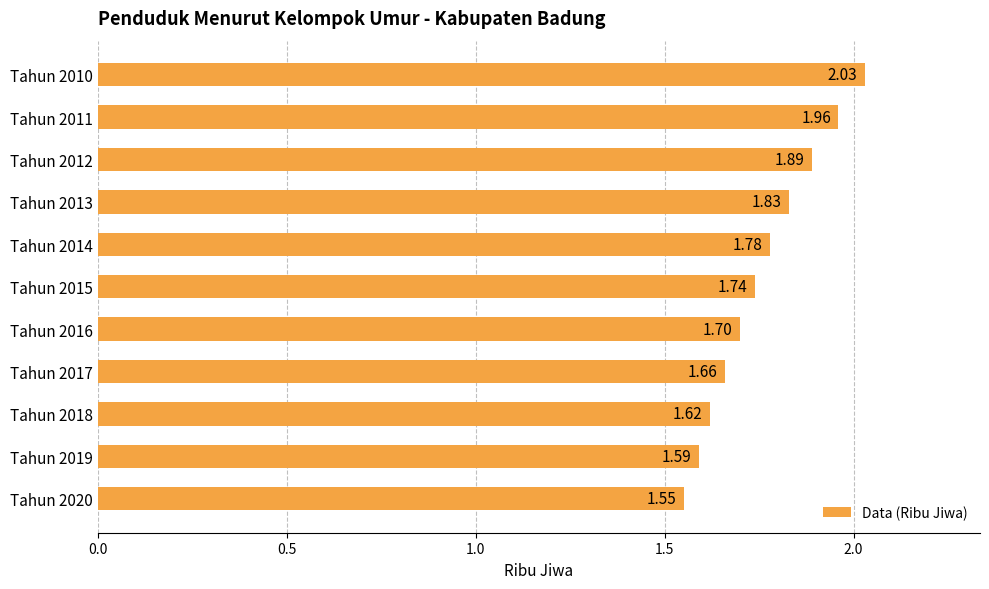

Between Tahun 2016 and Tahun 2017, which is larger?

Tahun 2016